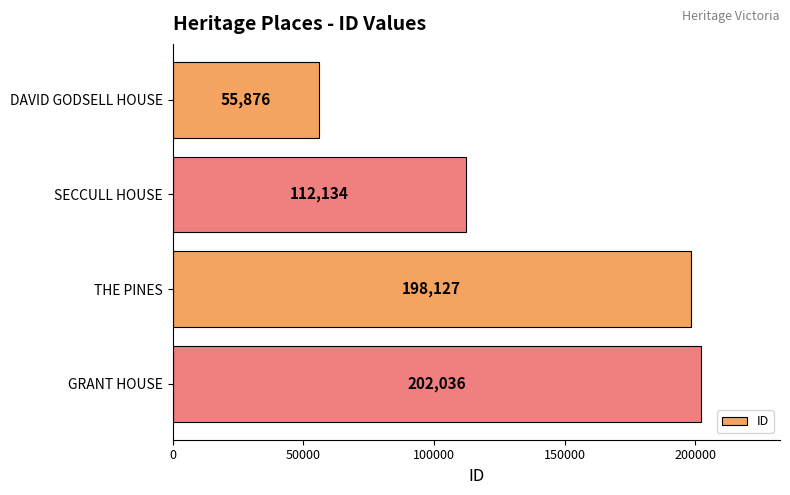

What is the value of the 3rd bar from the top?

198127